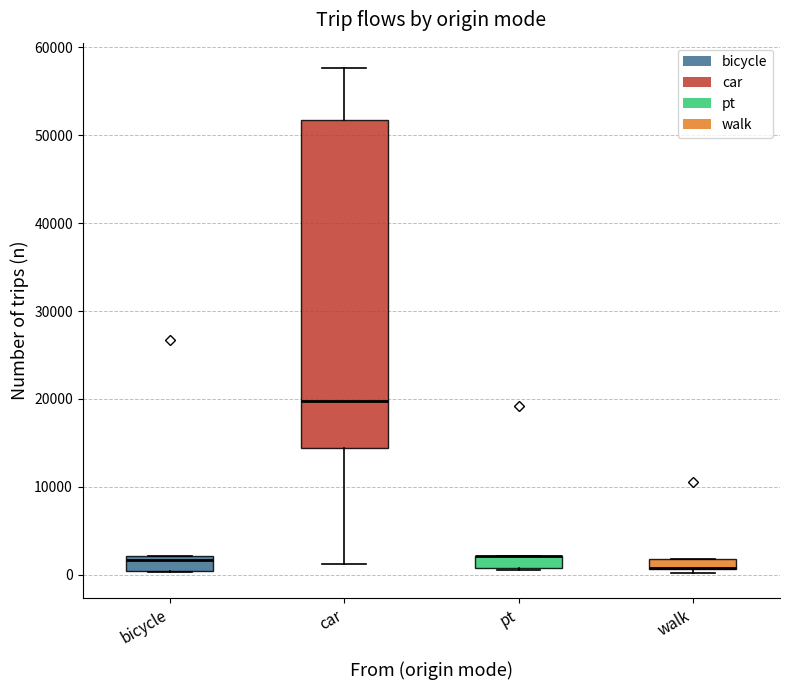

Comparing the boxes themselves (not the whiskers), which one is the tallest?

car